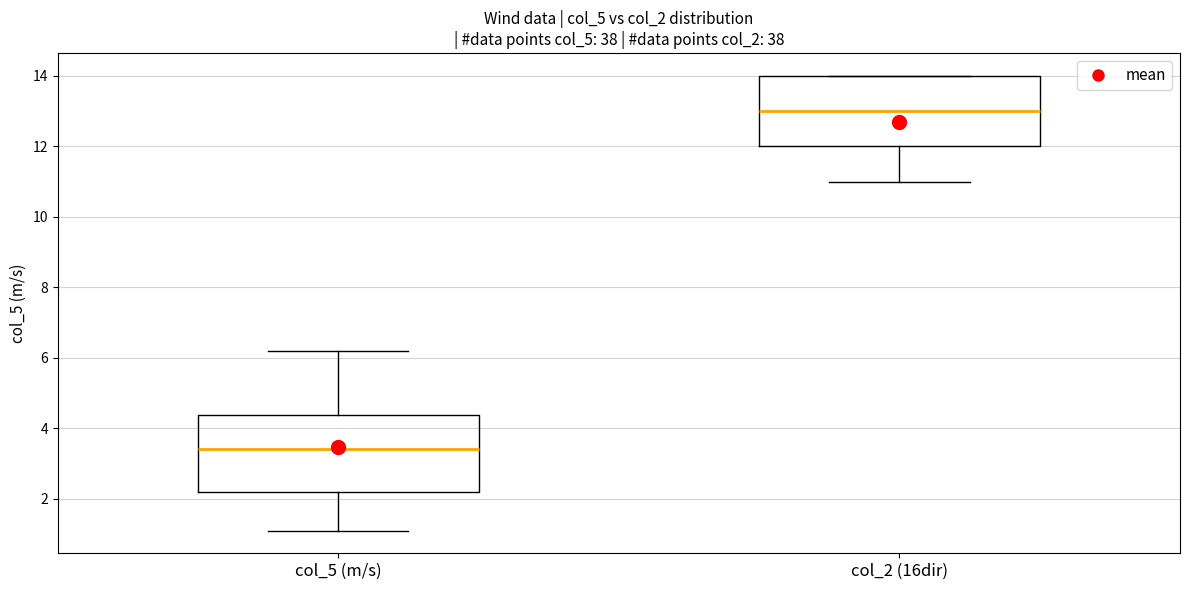

Reading left to right, read every box against the y-axis: the position of its median line, the range the box covers, and the ends of its whiskers. The values are not printed on the chart, so give them approximately, as read against the axis.

col_5 (m/s): median 3.4, box 2.2 to 4.4, whiskers 1.2 to 6.2
col_2 (16dir): median 13.0, box 12.0 to 14.0, whiskers 11.0 to 14.0